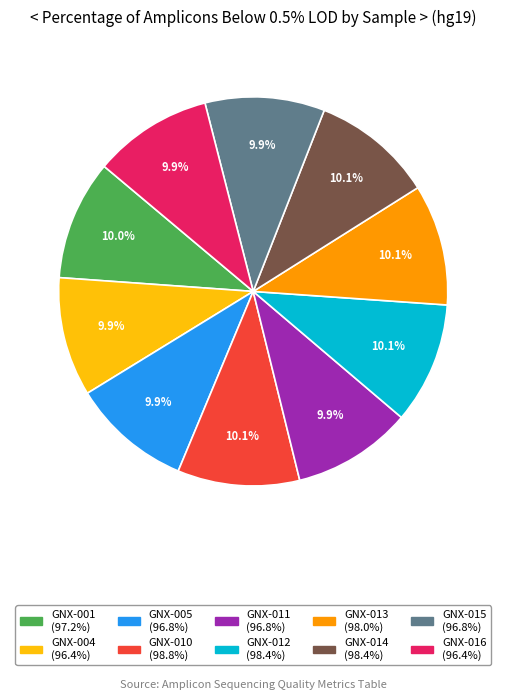

Does any single category account for the majority?

No